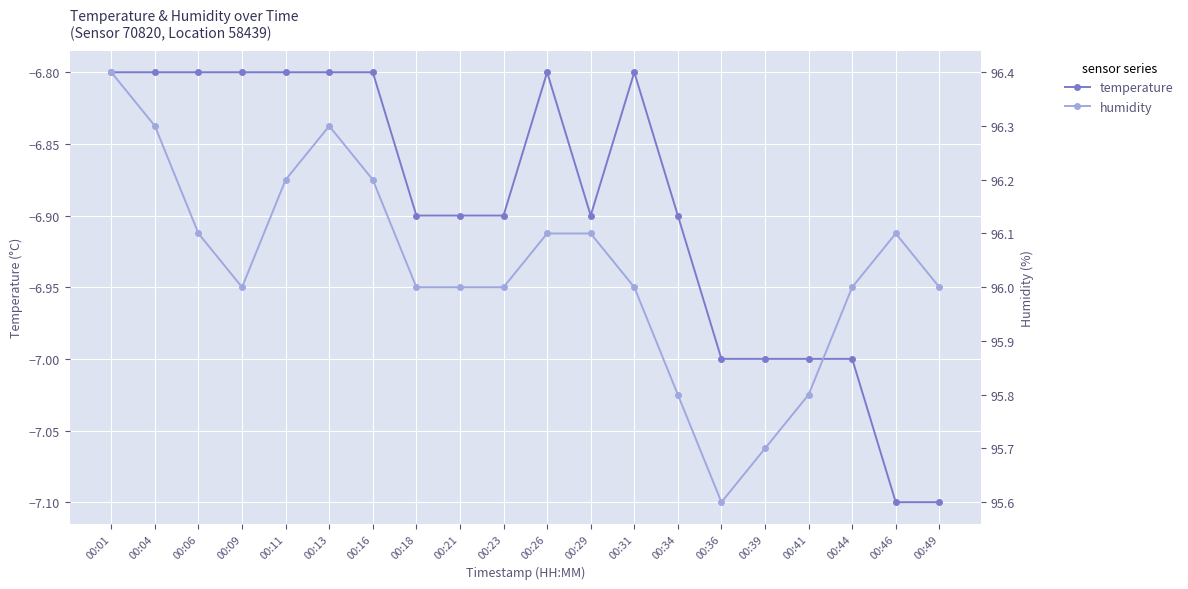

Reading left to right, list all the values displayed in this chart.

temperature: 00:01=-6.8	00:04=-6.8	00:06=-6.8	00:09=-6.8	00:11=-6.8	00:13=-6.8	00:16=-6.8	00:18=-6.9	00:21=-6.9	00:23=-6.9	00:26=-6.8	00:29=-6.9	00:31=-6.8	00:34=-6.9	00:36=-7.0	00:39=-7.0	00:41=-7.0	00:44=-7.0	00:46=-7.1	00:49=-7.1
humidity: 00:01=96.4	00:04=96.3	00:06=96.1	00:09=96.0	00:11=96.2	00:13=96.3	00:16=96.2	00:18=96.0	00:21=96.0	00:23=96.0	00:26=96.1	00:29=96.1	00:31=96.0	00:34=95.8	00:36=95.6	00:39=95.7	00:41=95.8	00:44=96.0	00:46=96.1	00:49=96.0